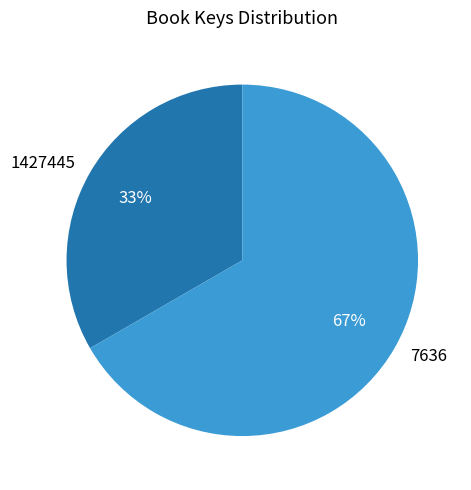

To the nearest percent, what percentage of the pie is 1427445?

33%